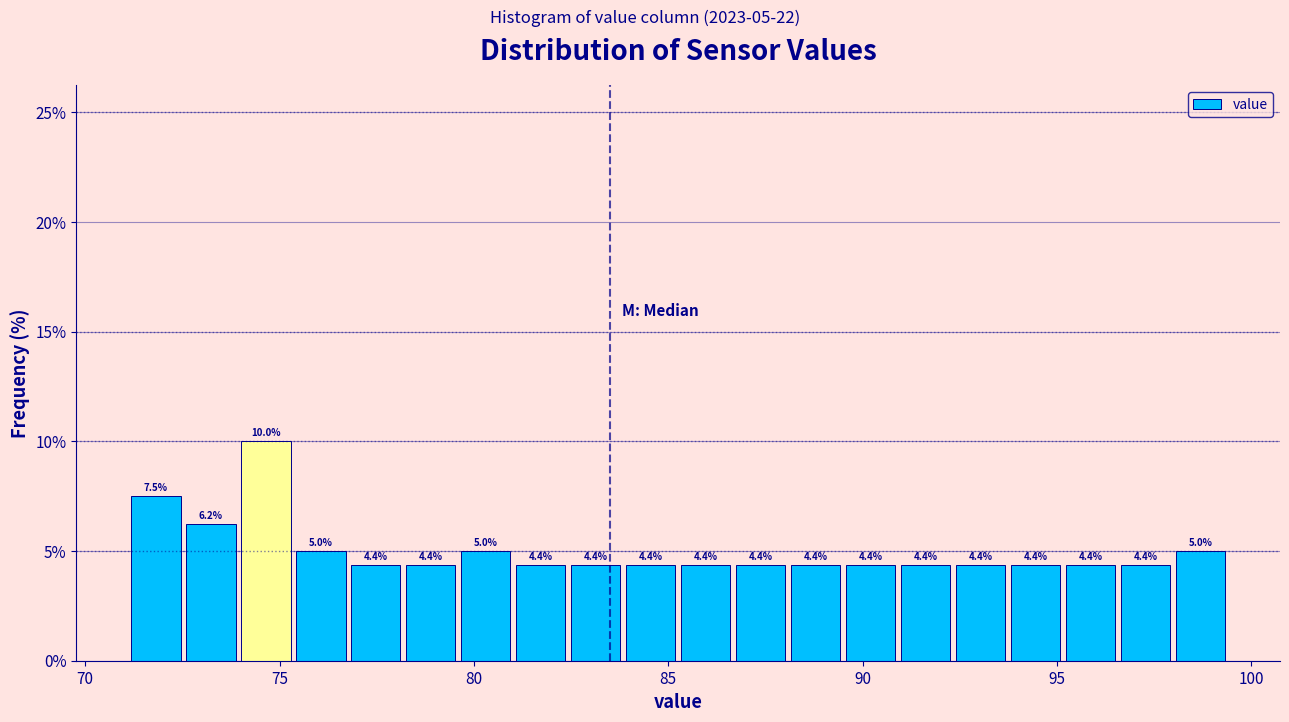

Read against the x-axis, roughly where is the centre of the tallest bar?

74.5